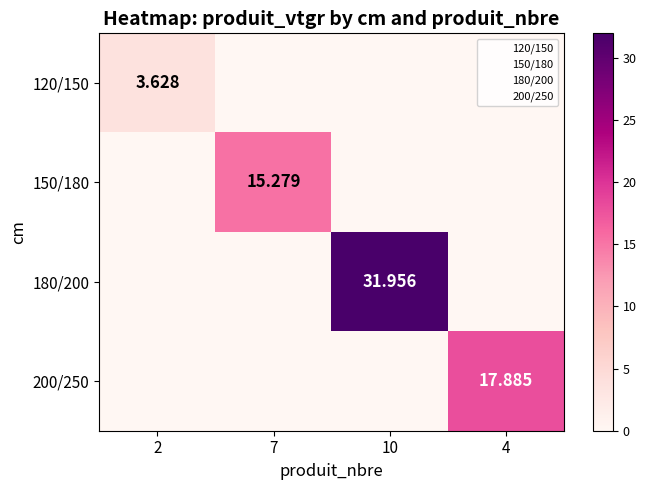

At how many categories does at least one series exceed 5?

3